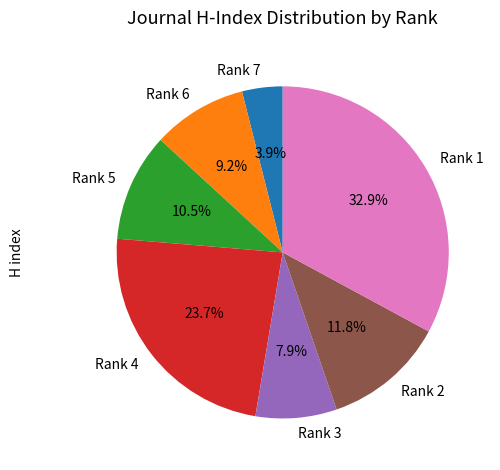

What is the total percentage of Rank 2 and Rank 3?

19.7%